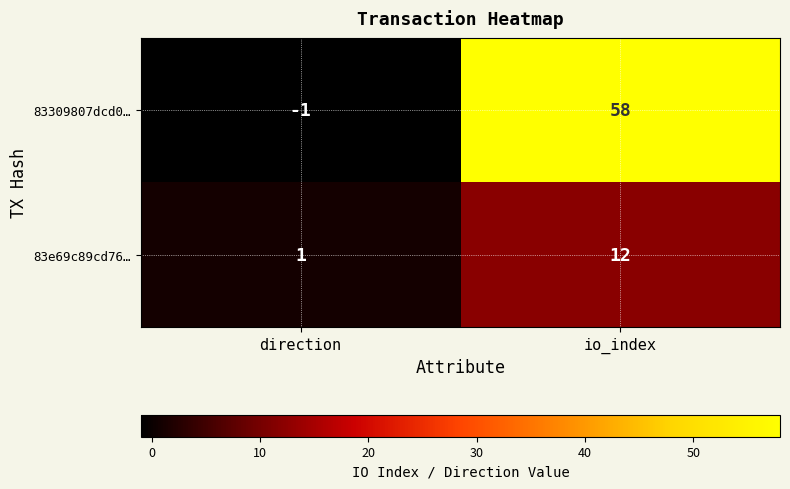

At how many categories does at least one series exceed 50?

1